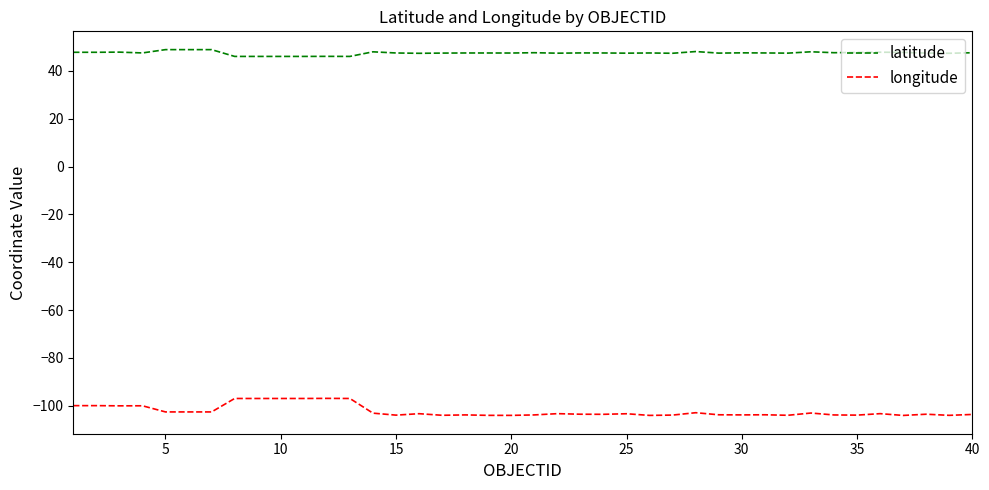

List the series in order of their peak value, lowest first.

longitude, latitude